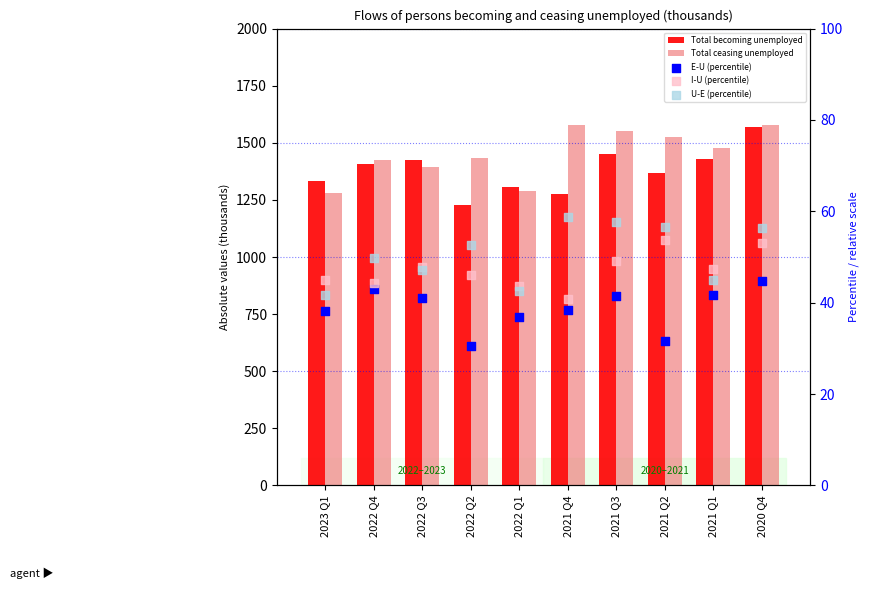

What are all the series names shown in the legend?

Total becoming unemployed, Total ceasing unemployed, E-U (percentile), I-U (percentile), U-E (percentile)